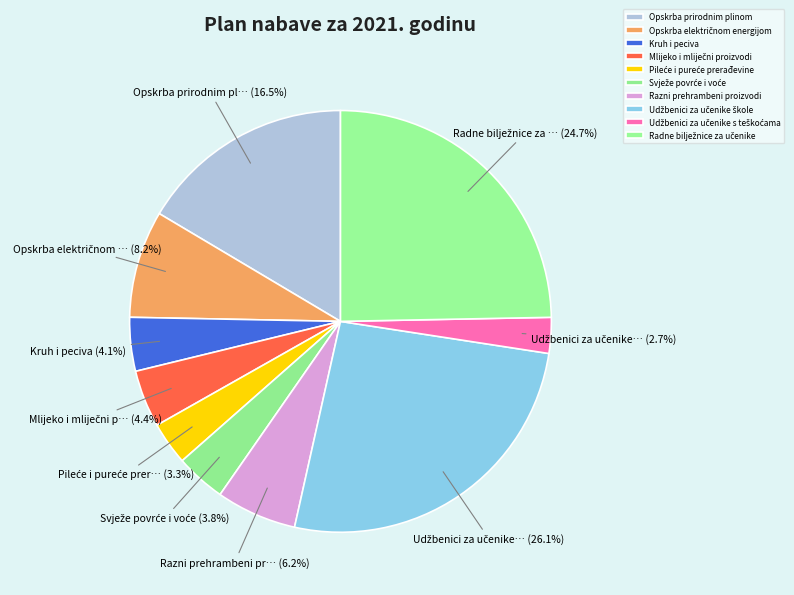

Combined, do Radne bilježnice za učenike and Opskrba električnom energijom account for over 50%?

No